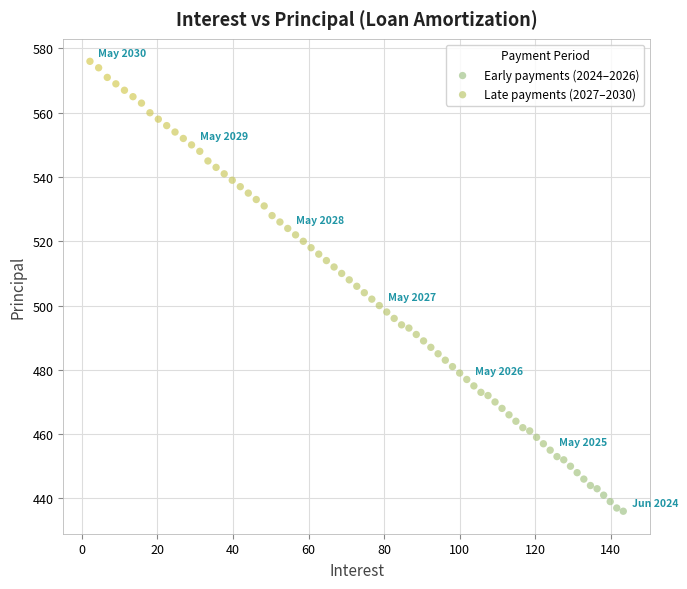

Which series contains the highest Y value?

Late payments (2027–2030)